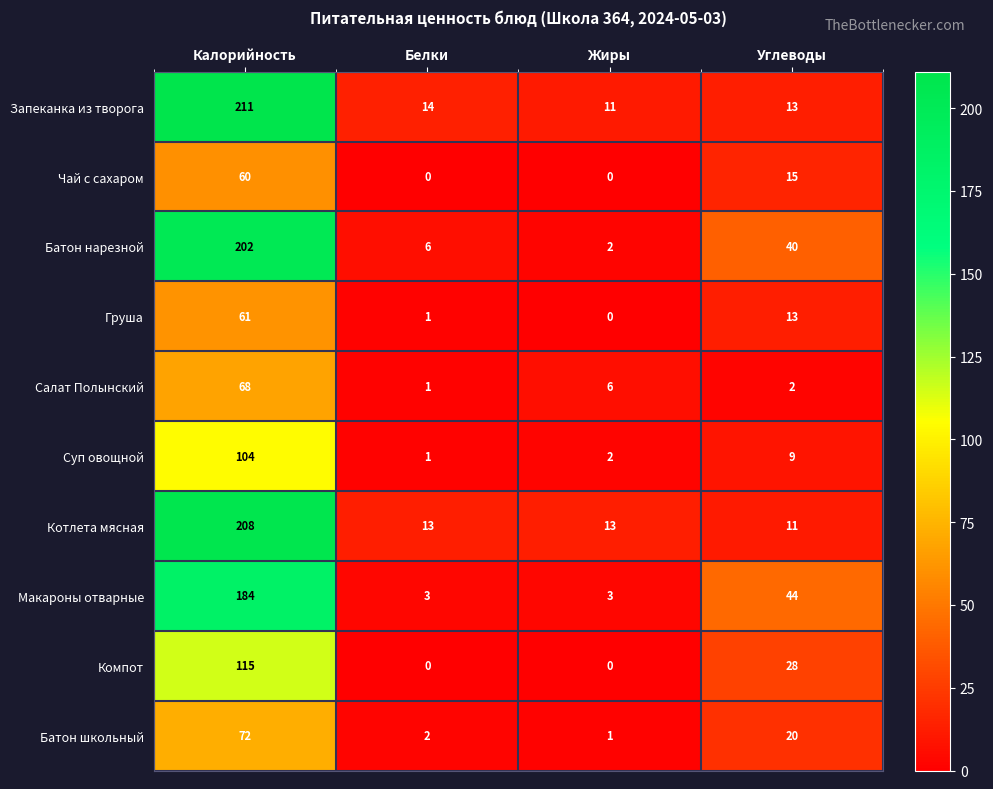

List the labels in order of Салат Полынский value, largest first.

Калорийность, Жиры, Углеводы, Белки